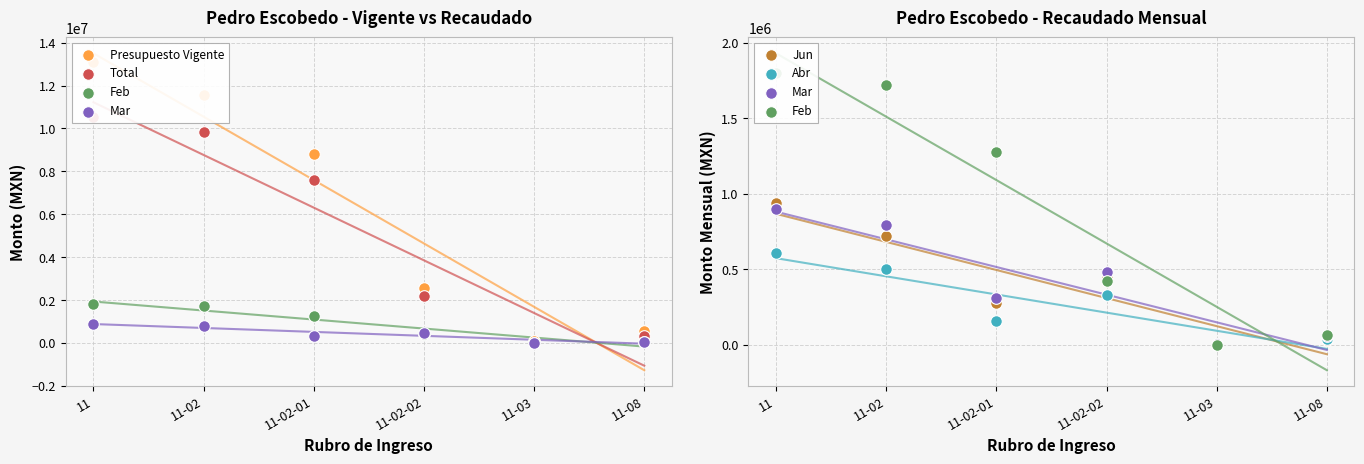

Is the value of Abr at 11-08 greater than the value of Total at 11-02-02?

No